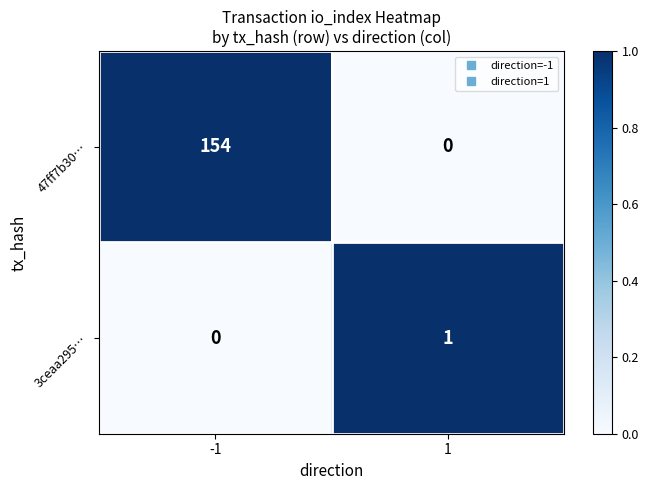

At which category is the sum across all series the highest?

-1